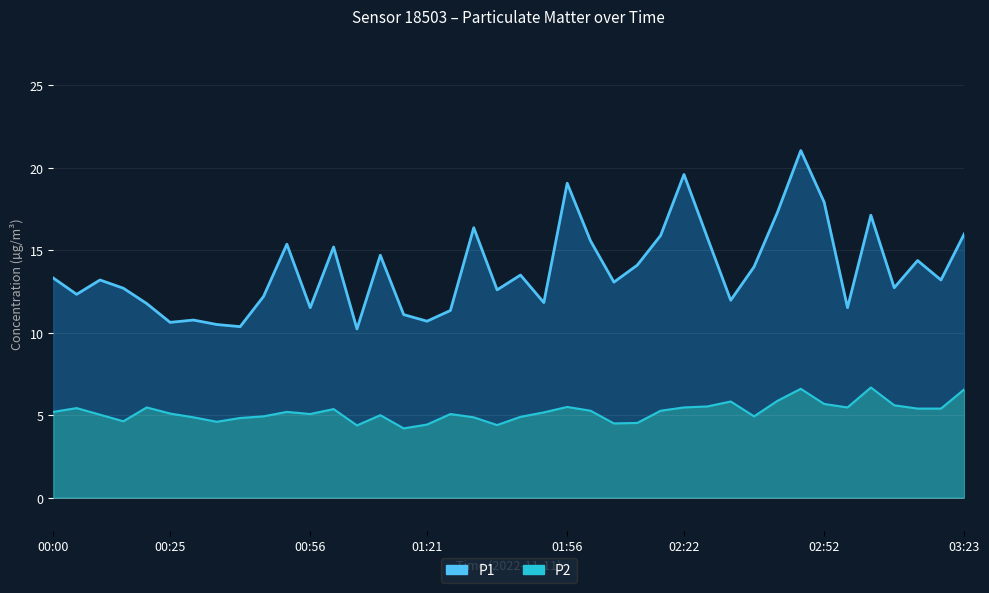

The value of P2 at 01:21 is 4.4. True or false?

True